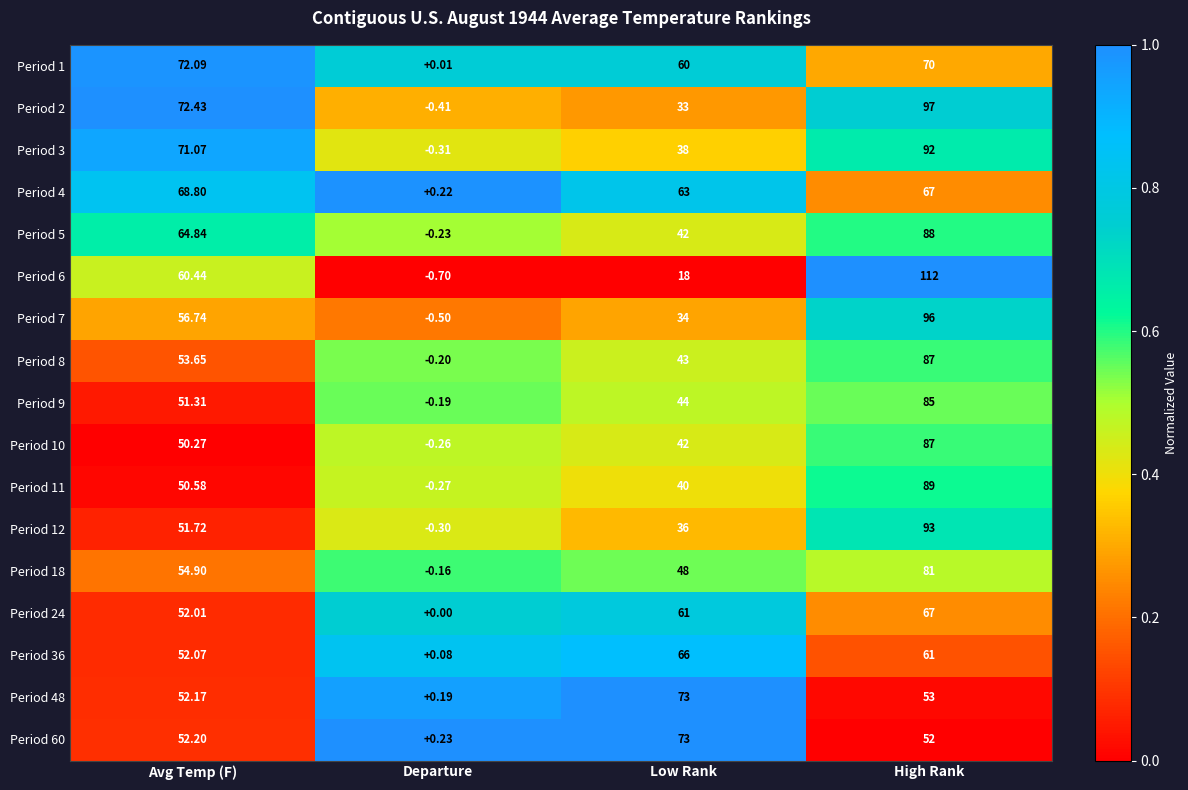

How many data points does each series have?

4